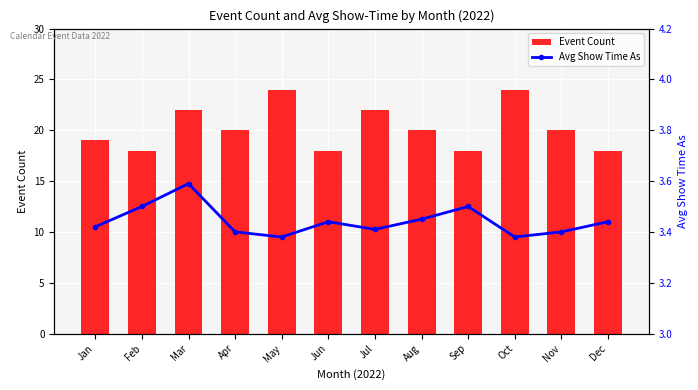

Is it true that Event Count equals 24.8 at Jan?

False